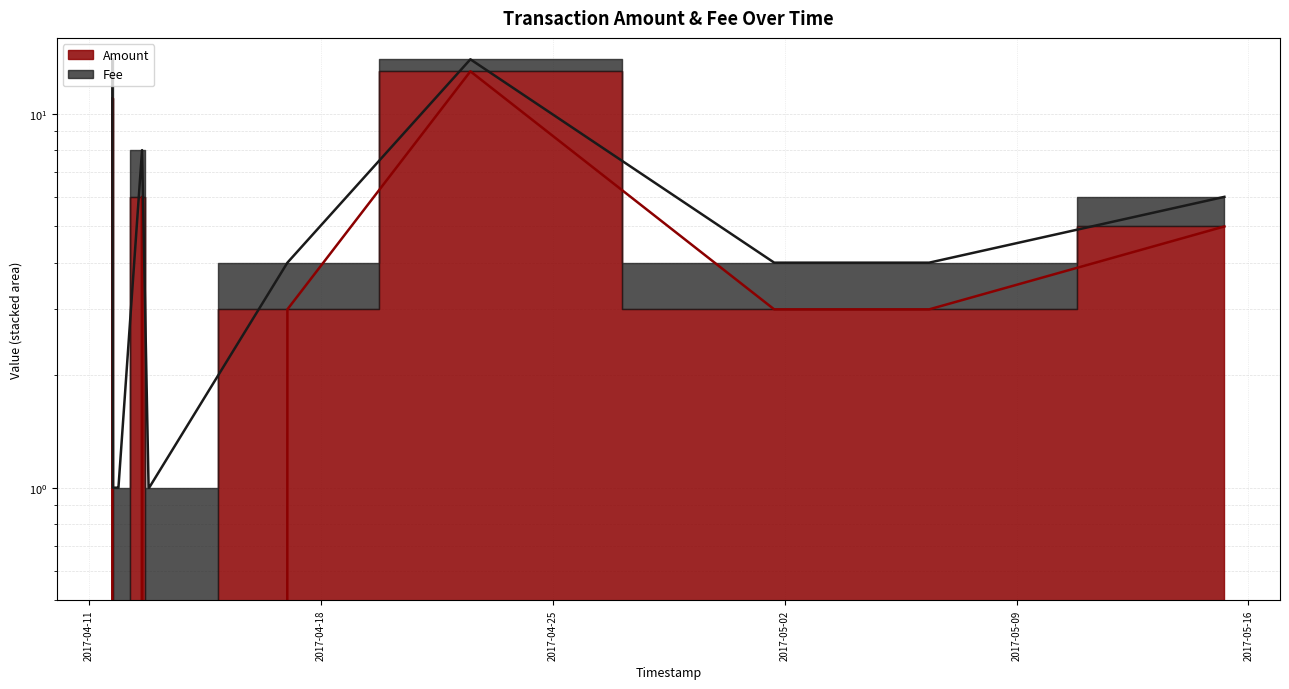

Which category has the highest value across all series?

2017-04-22 12:15:09